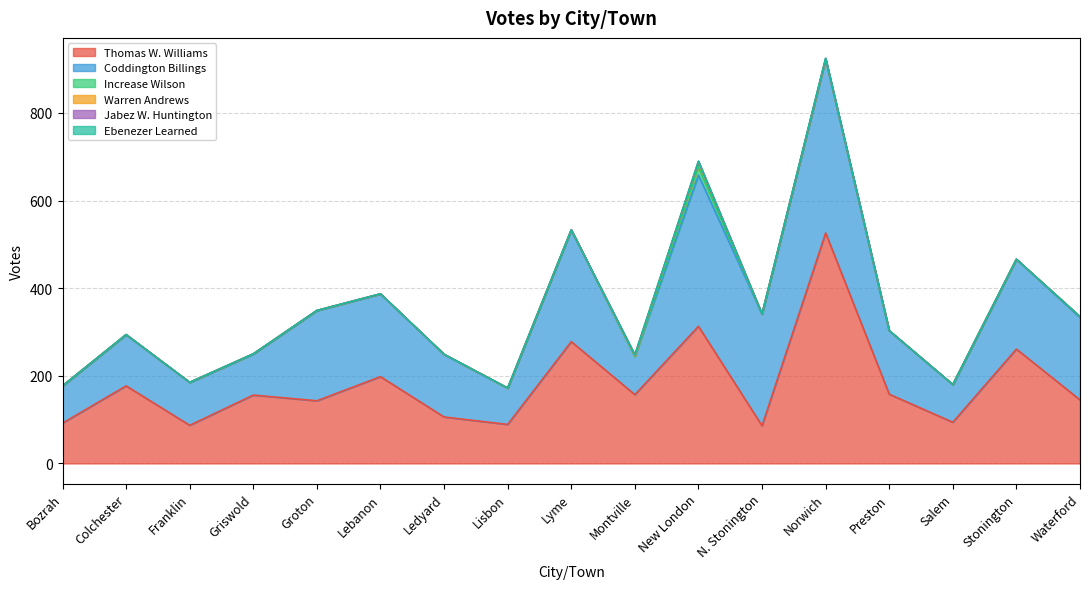

Which series ends up on top after the final intersection of Coddington Billings and Thomas W. Williams?

Coddington Billings